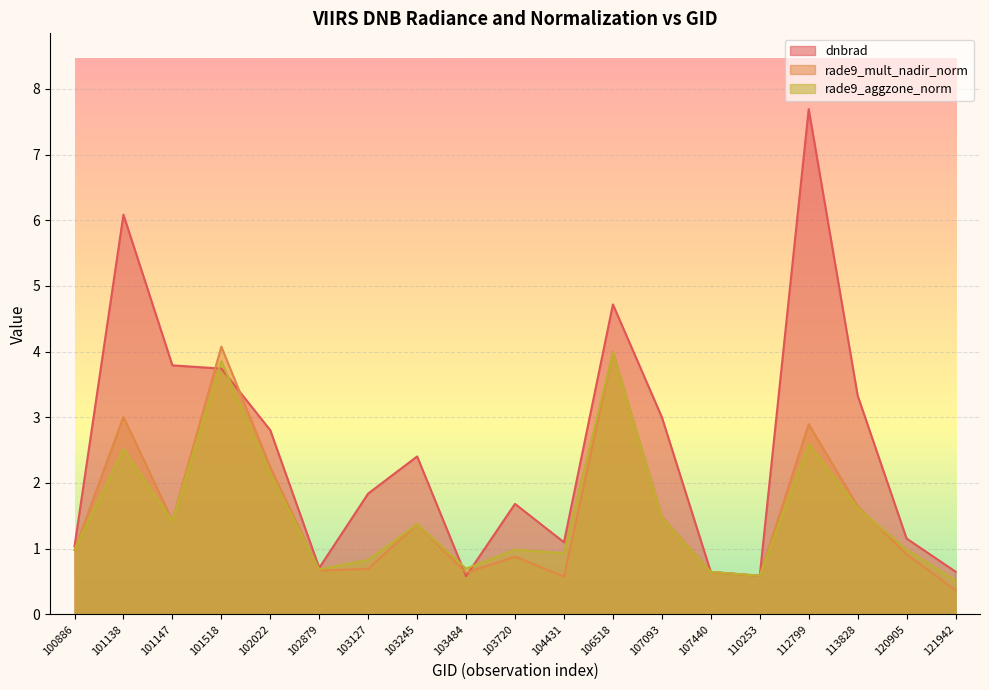

Between 104431 and 110253, which series saw the biggest shift?

dnbrad